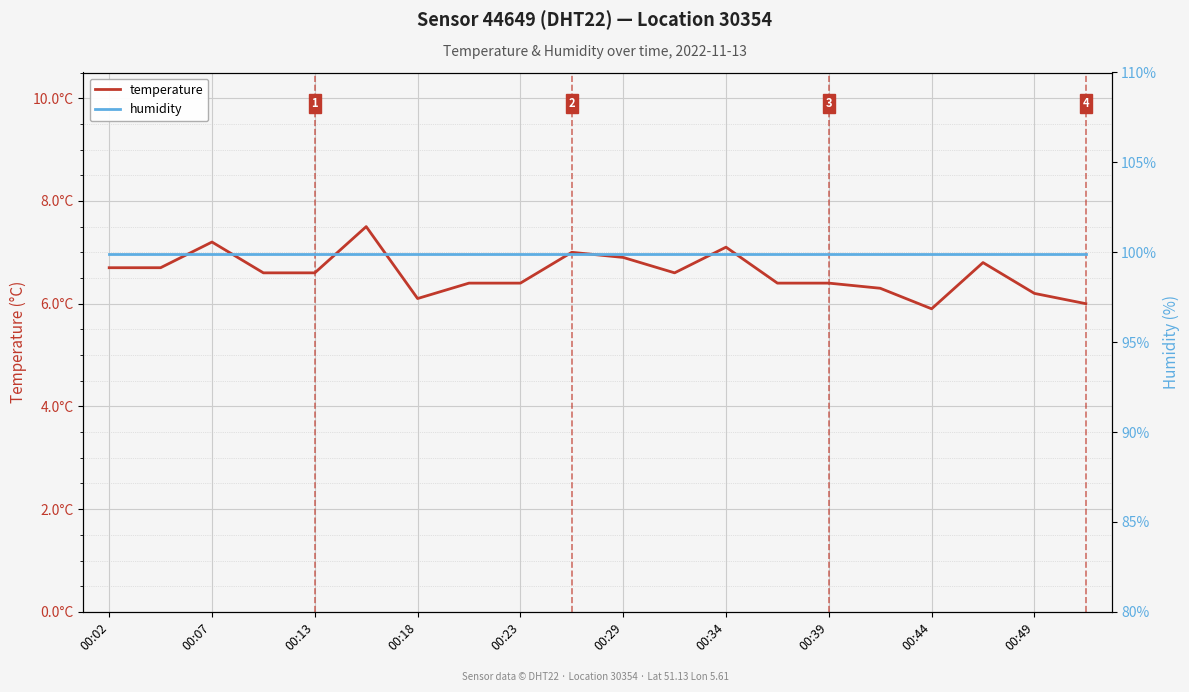

How many values in the temperature series are below 6?

1